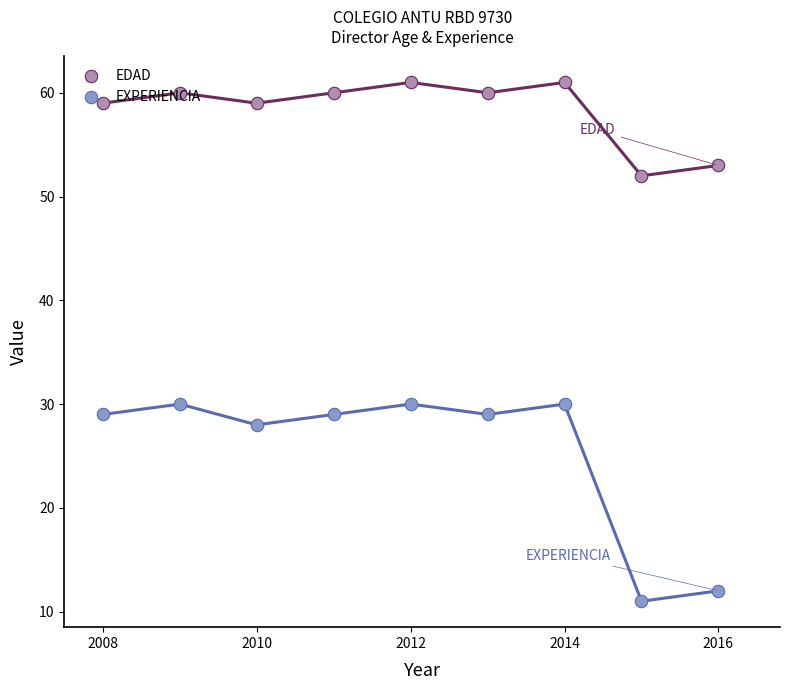

At which category is the sum across all series the highest?

2012